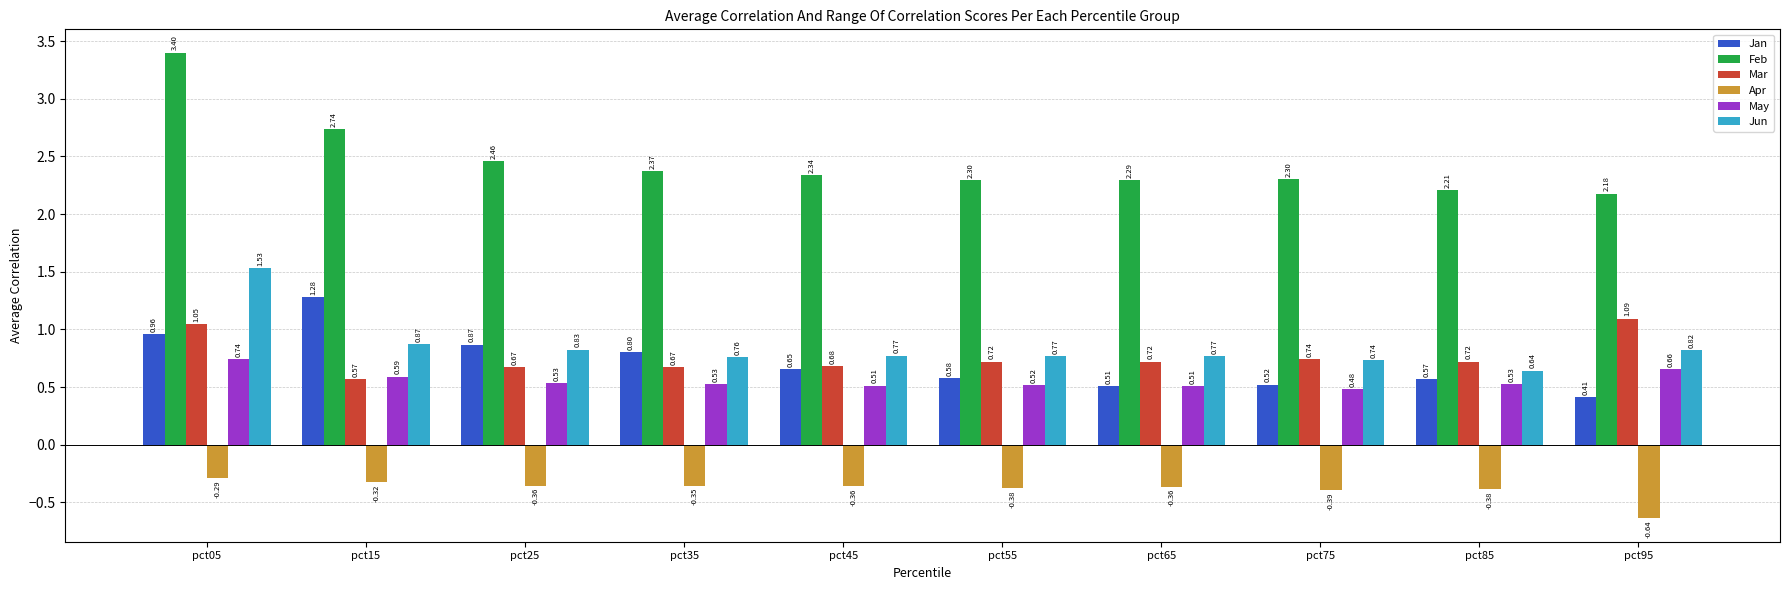

At which label is Apr closest to 0?

pct05